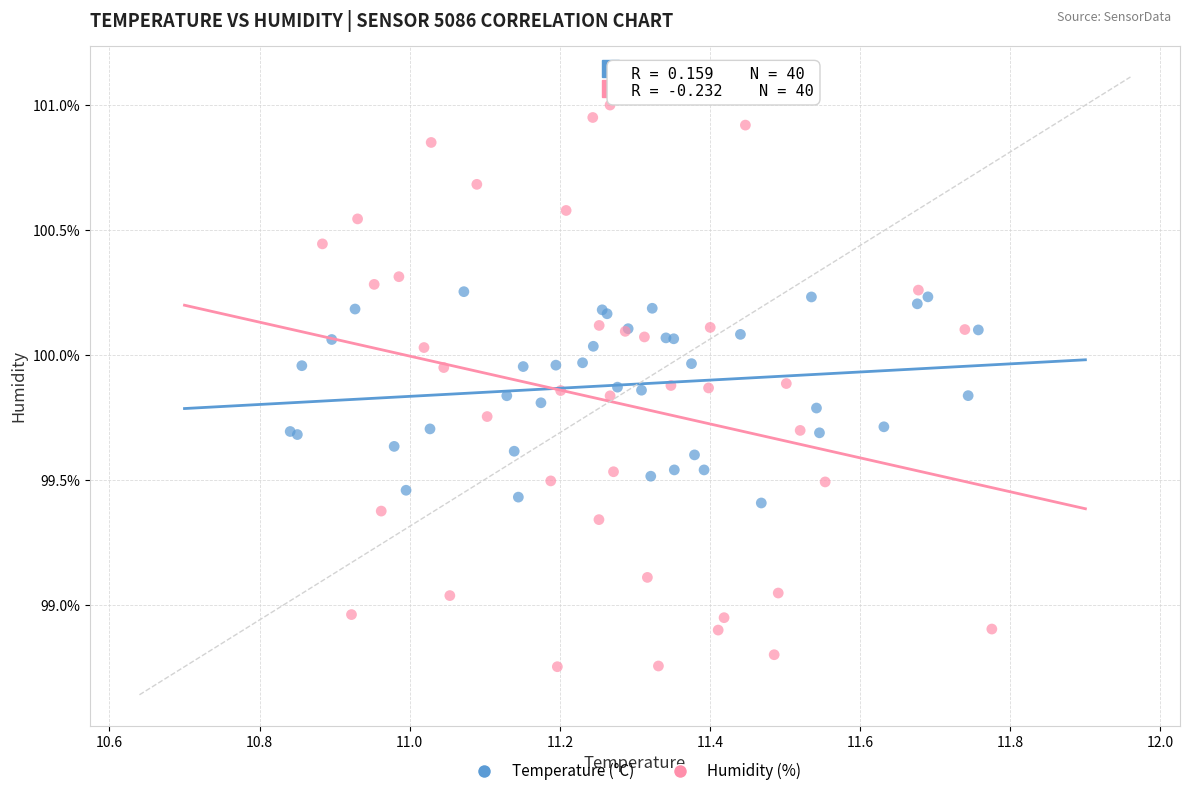

Which series has the widest spread of Y values?

Humidity (%)